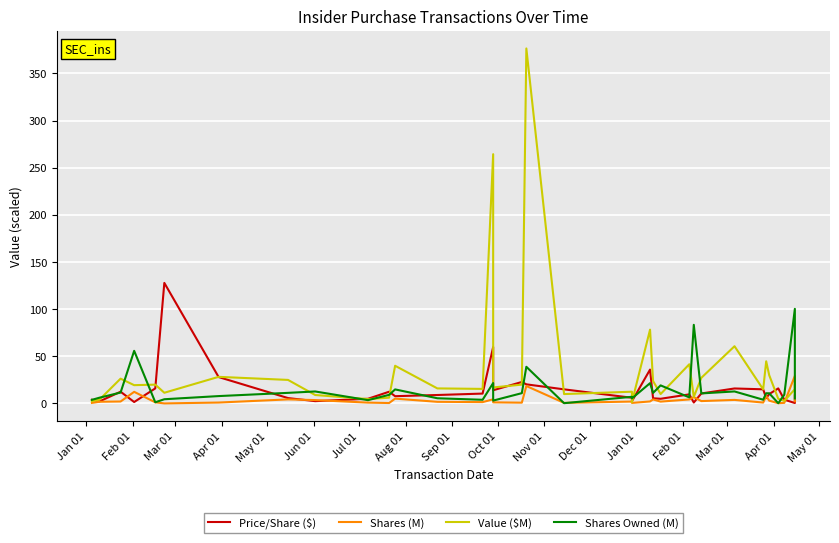

Count the number of data series in this chart.

4